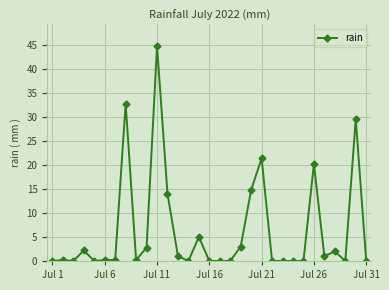

What is the greatest value displayed?

44.8